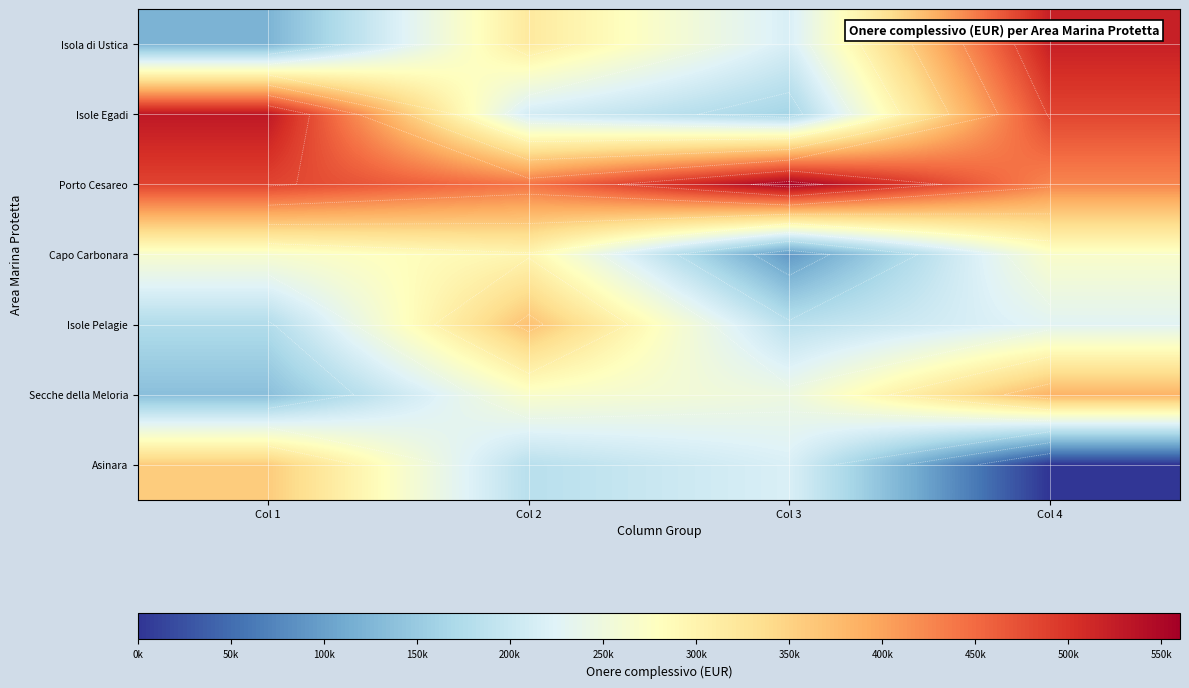

At which label does Isole Pelagie reach its minimum?

Col 1